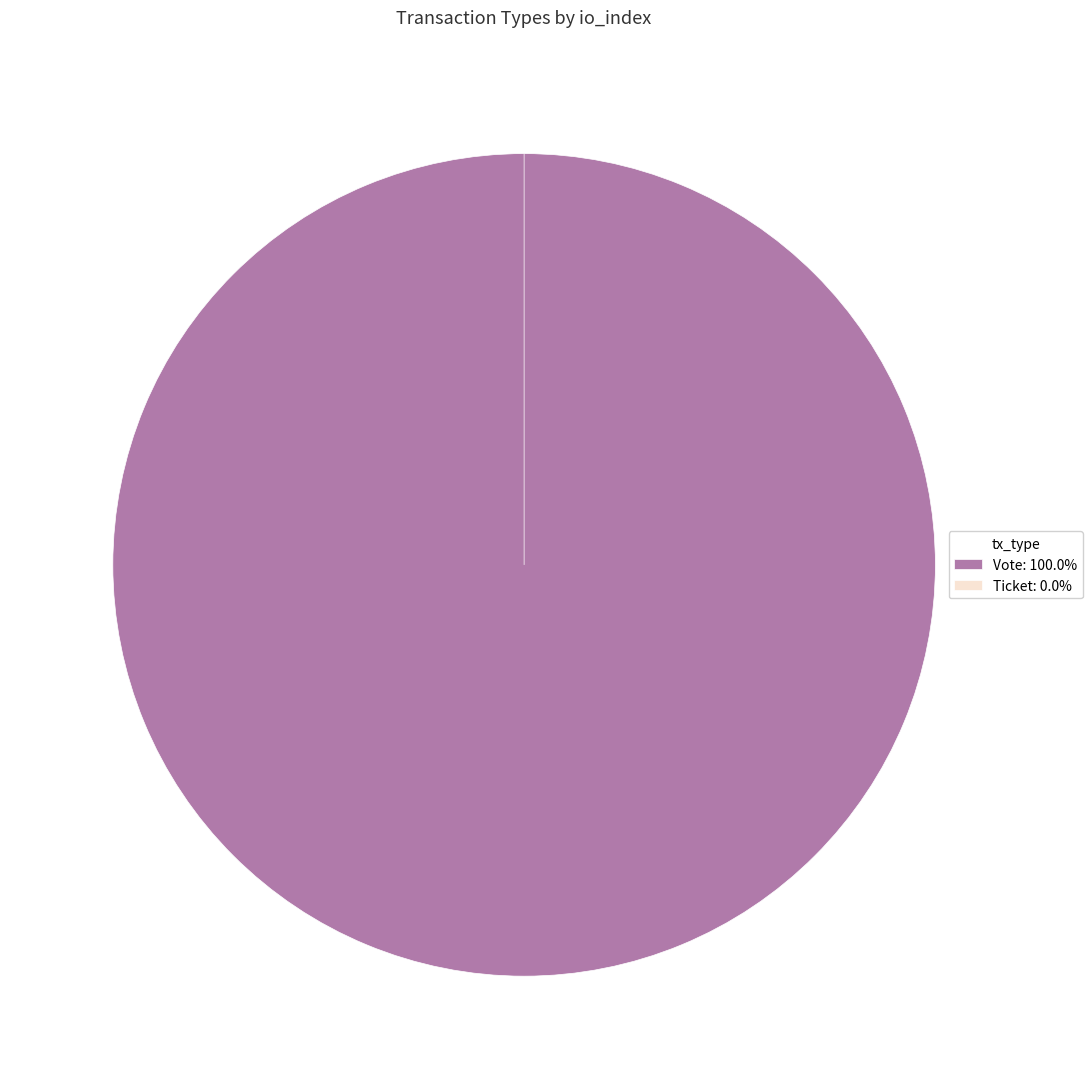

What is the change in value from Vote to Ticket?

-1